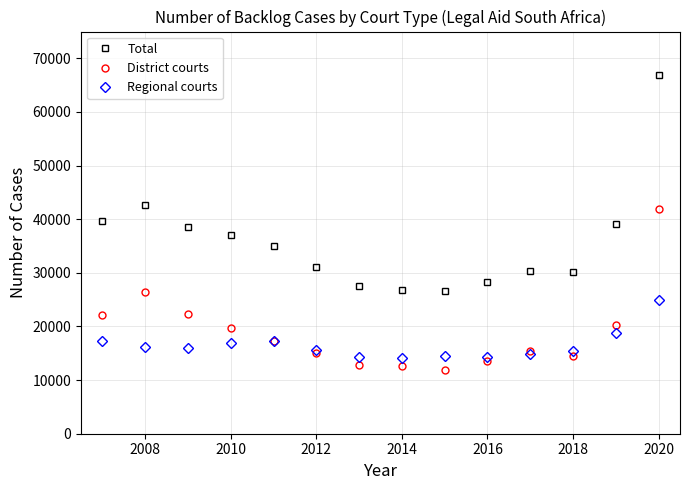

Count the number of categories in the chart.

14